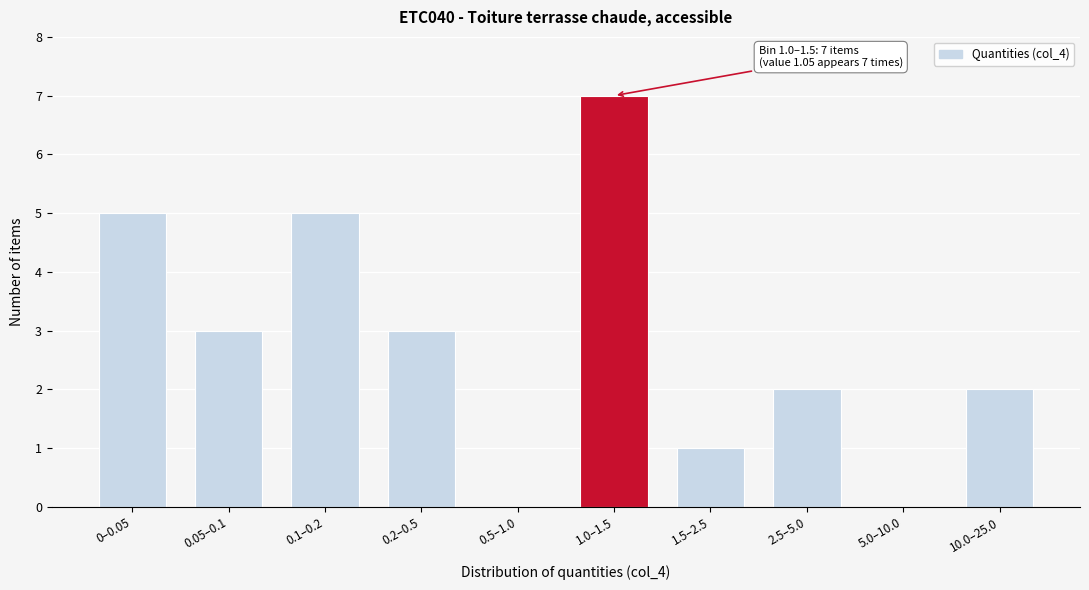

Reading left to right, list all the values displayed in this chart.

0–0.05=5	0.05–0.1=3	0.1–0.2=5	0.2–0.5=3	0.5–1.0=0	1.0–1.5=7	1.5–2.5=1	2.5–5.0=2	5.0–10.0=0	10.0–25.0=2